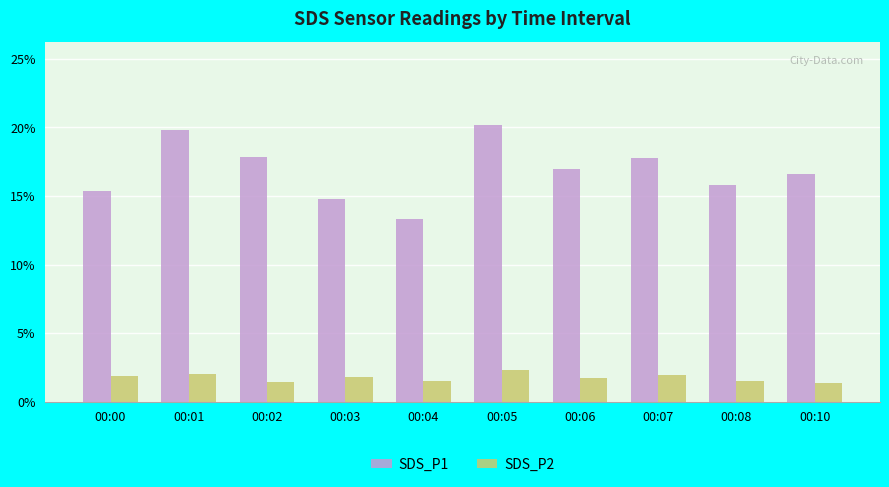

What is the smallest value displayed?

1.4